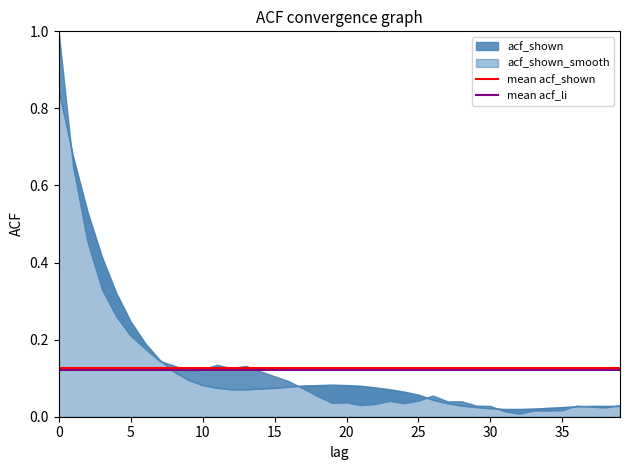

What is the value of the mean acf_shown point at the 2nd from the left?

0.1